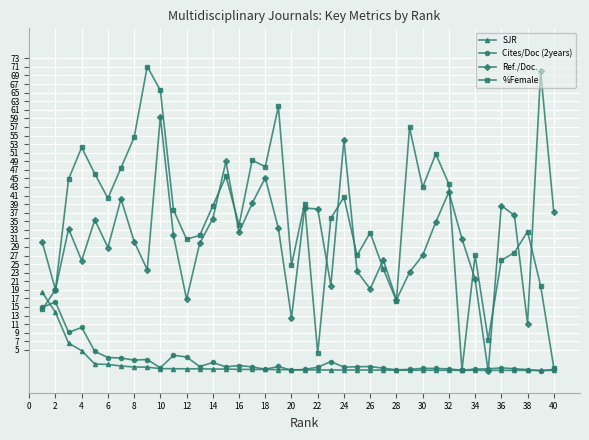

Which series has the largest total across all categories?

%Female